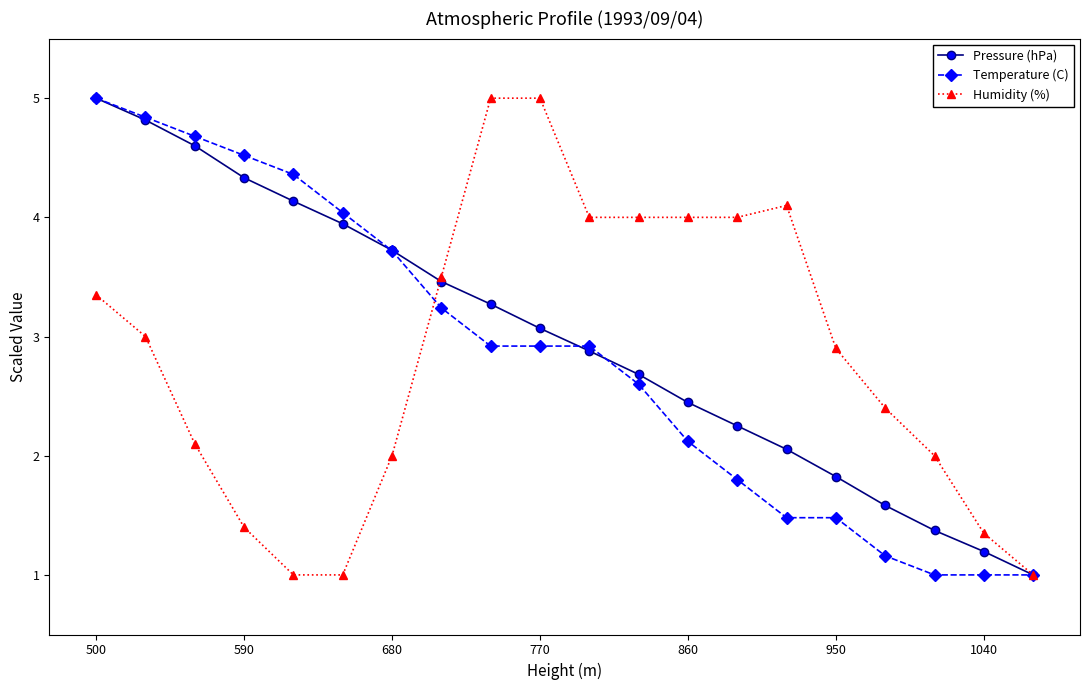

What is the difference between the maximum and second lowest values in the Temperature (C) series?

4.0